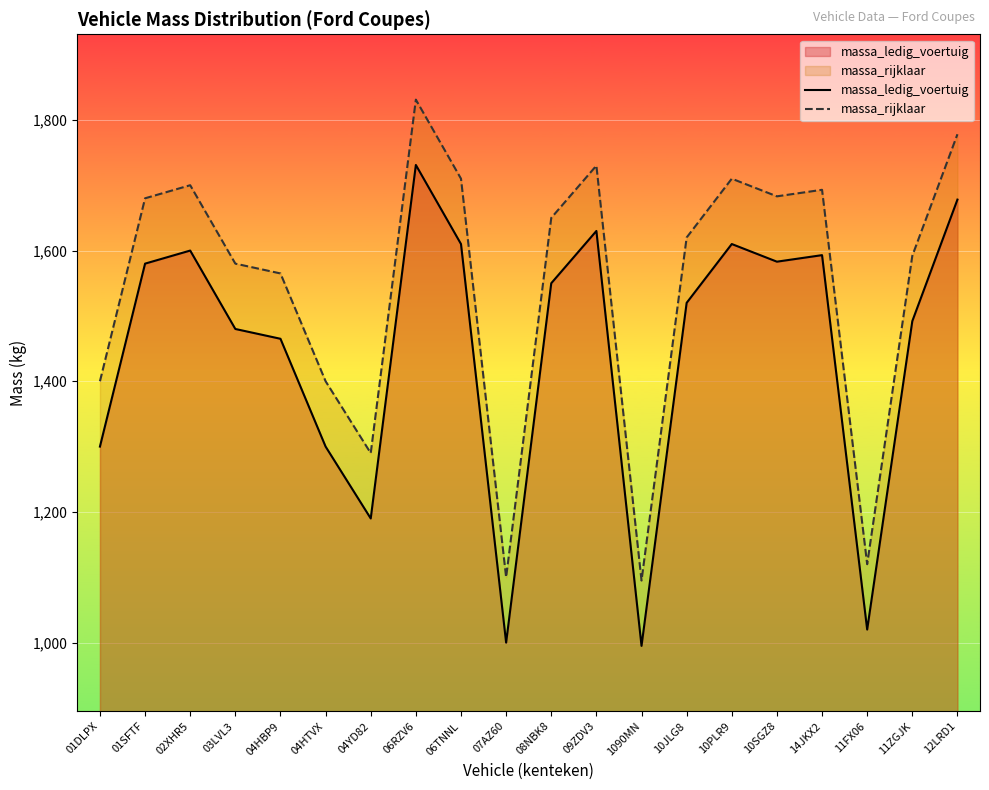

What is the label of the 8th point from the right?

1090MN